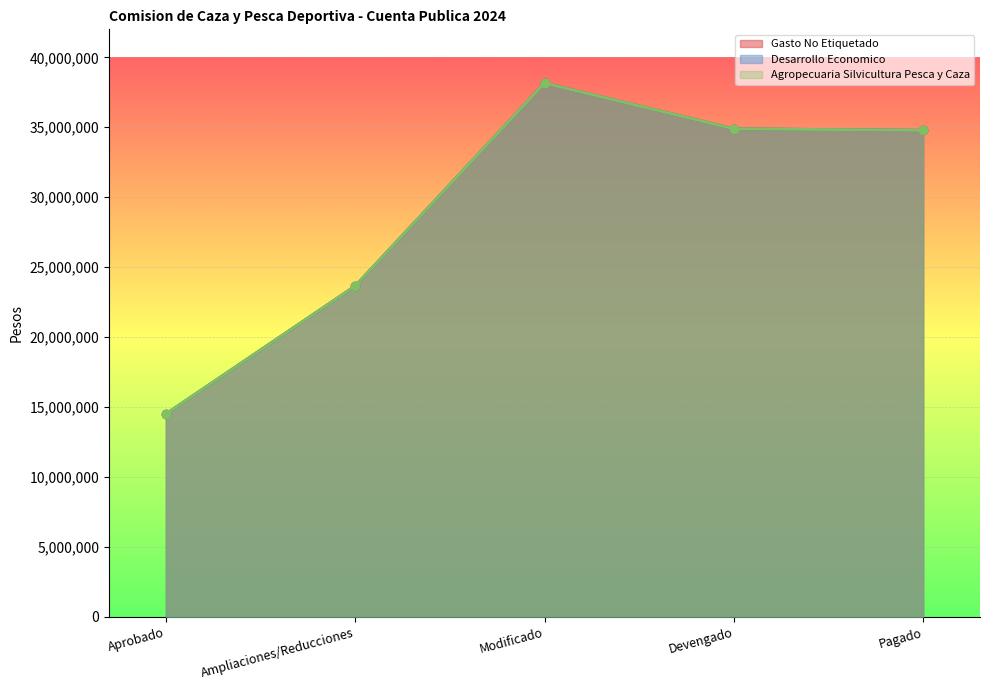

At which label does Gasto No Etiquetado reach its peak?

Modificado